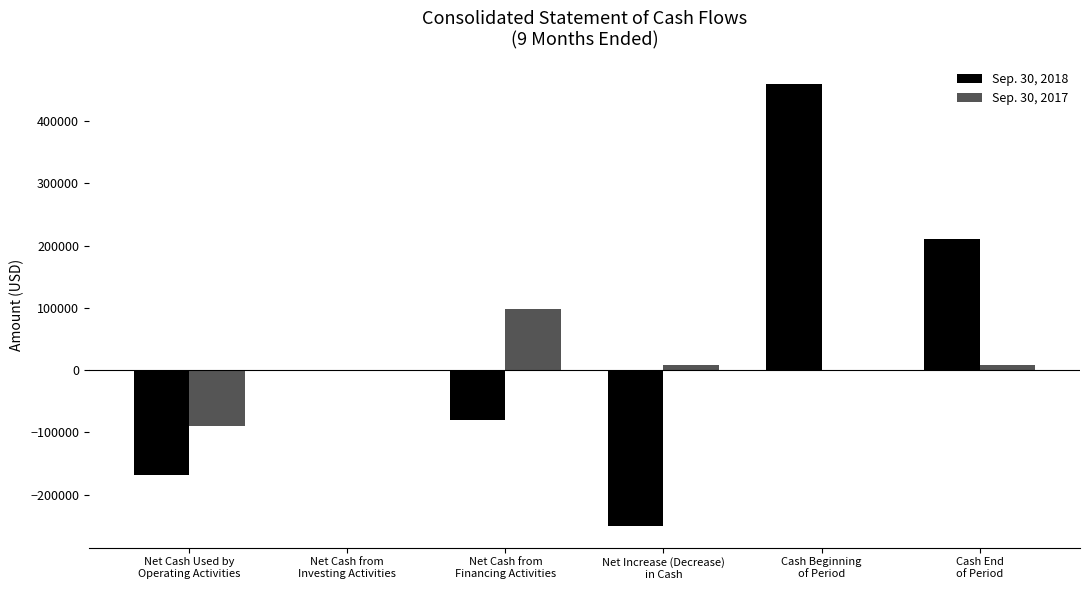

What is the highest value of the Sep. 30, 2017 series?

98663